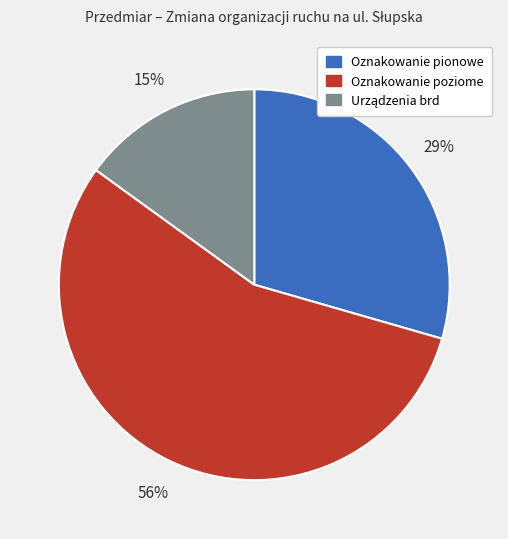

To the nearest percent, what is the average slice percentage?

33%